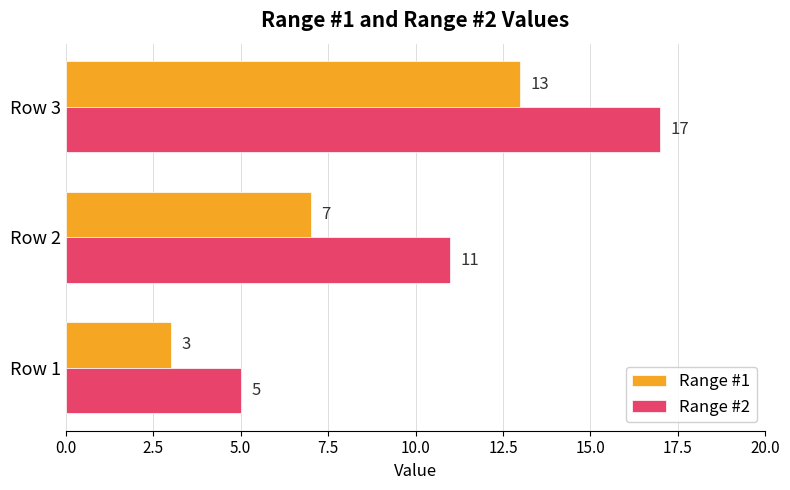

Count the Range #2 values in the range 5 to 17.

3